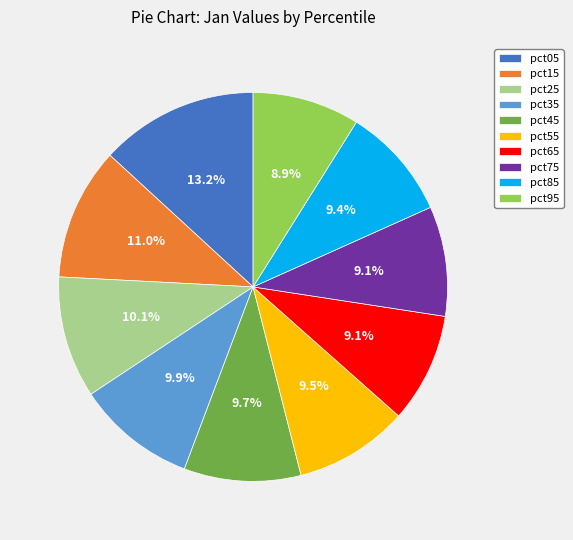

Count the number of slices in the pie.

10